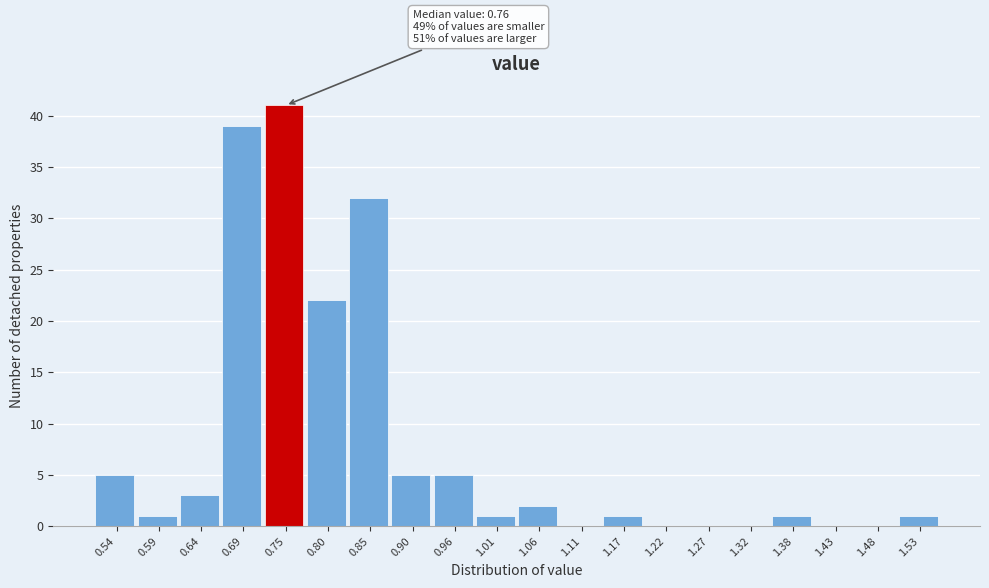

Which range on the x-axis has the tallest bar?

0.72 to 0.77